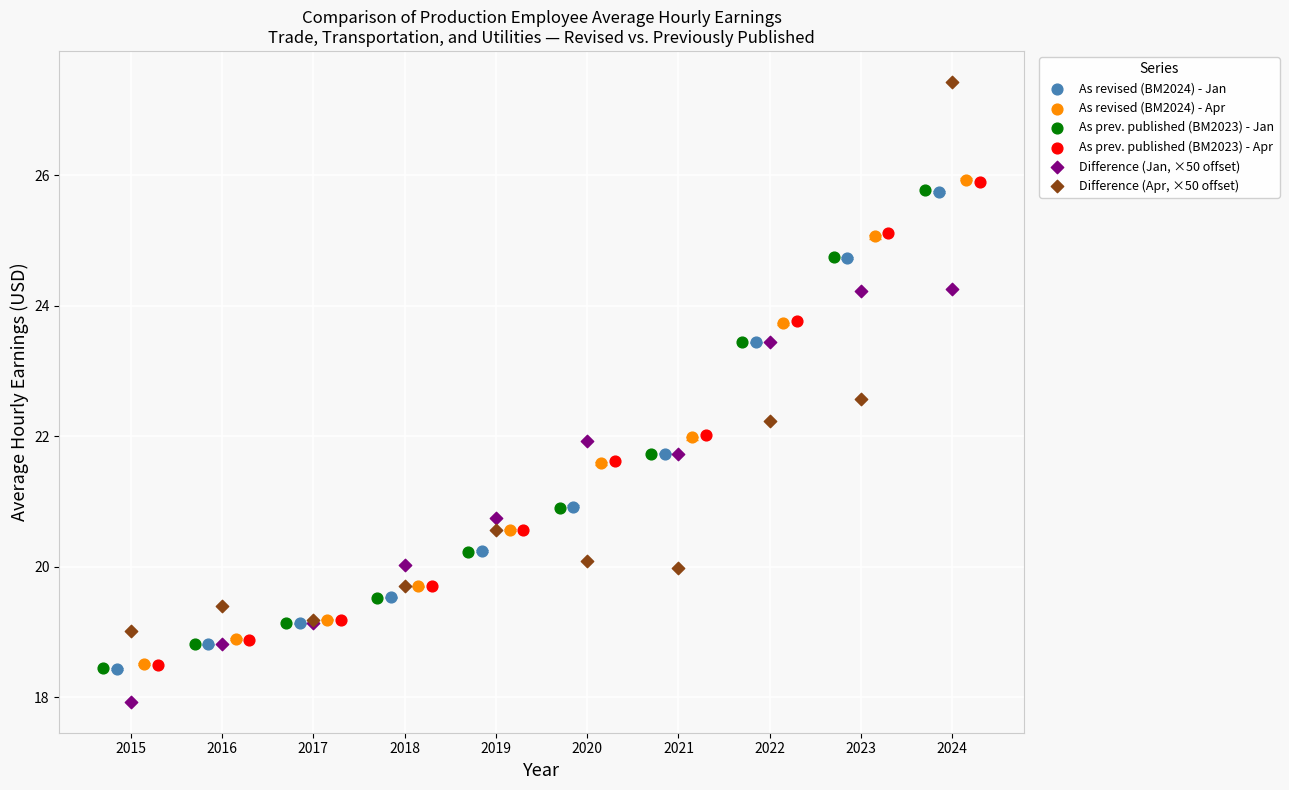

Which series has the widest spread of Y values?

Difference (Apr, ×50 offset)